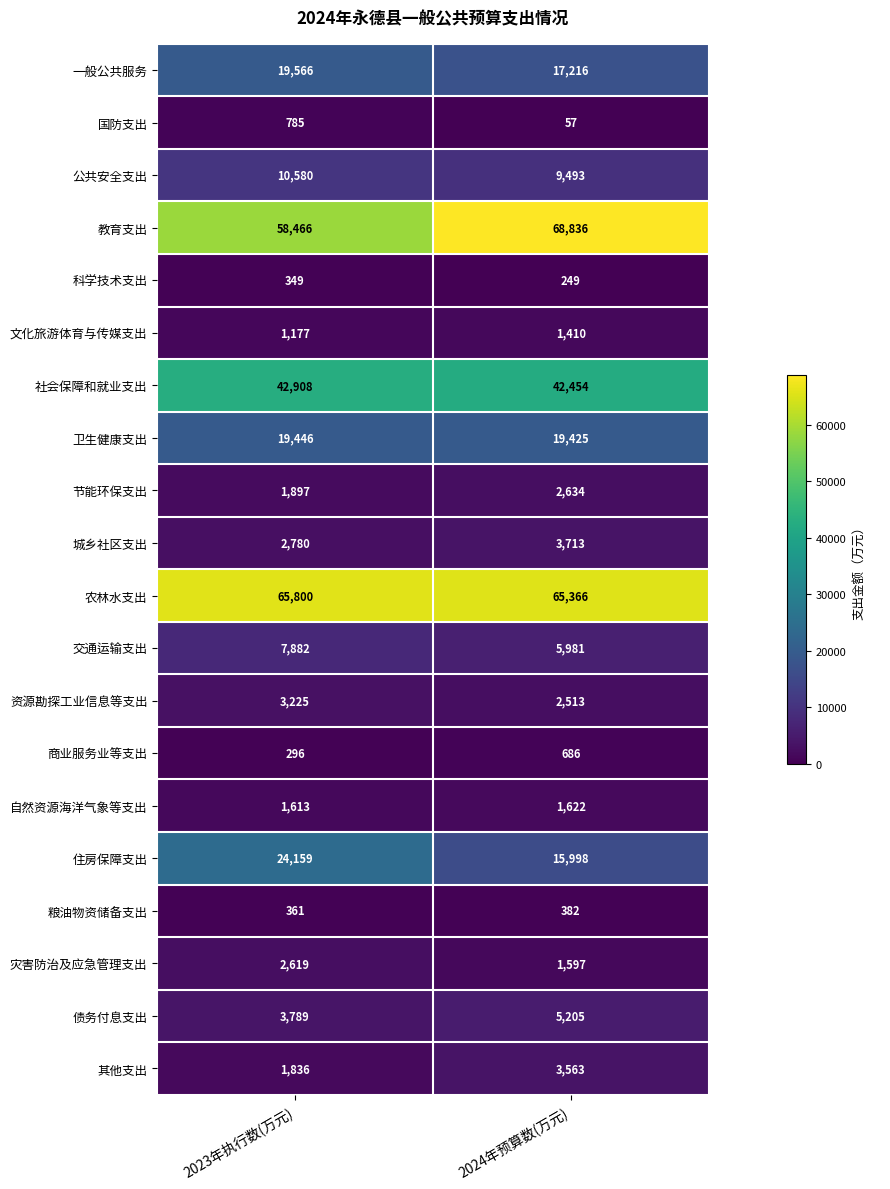

What is the average value of the 资源勘探工业信息等支出 series?

2869